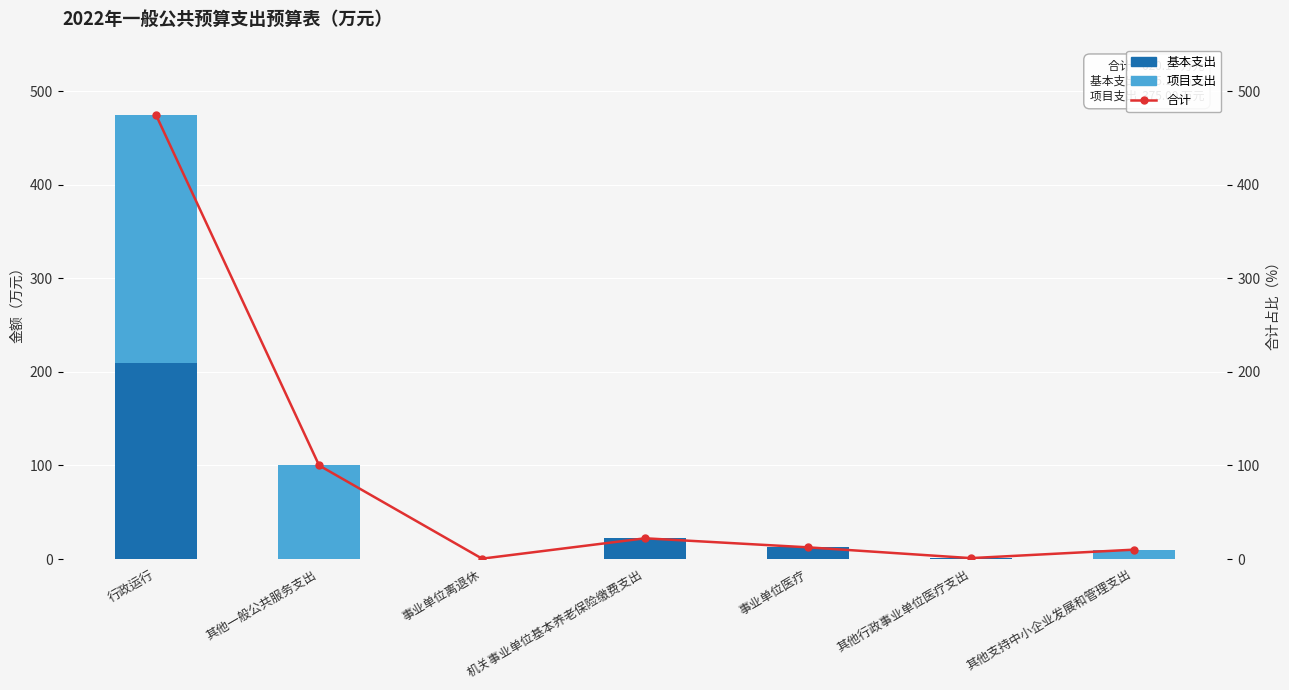

Which series has the largest range (max minus min)?

合计